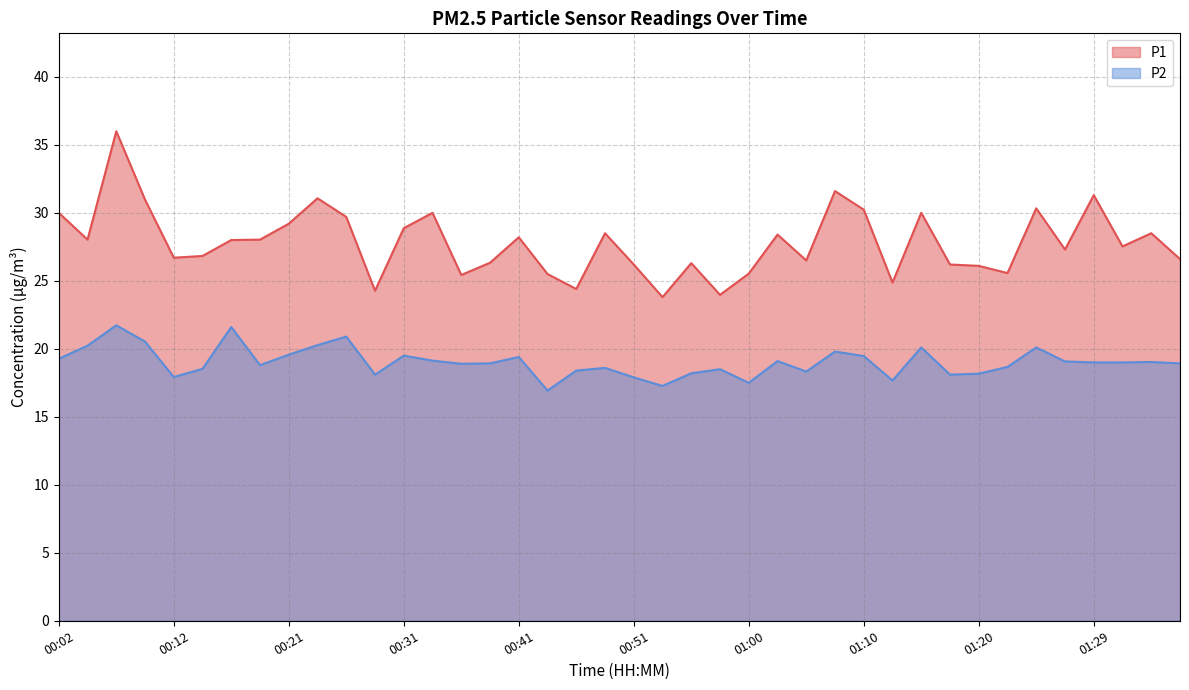

Reading left to right, transcribe all the data shown in this chart.

P1: 00:02=30.0	00:04=28.0	00:07=36.0	00:09=31.0	00:12=26.7	00:14=26.8	00:16=28.0	00:19=28.0	00:21=29.2	00:24=31.1	00:26=29.7	00:29=24.3	00:31=28.9	00:34=30.0	00:36=25.4	00:38=26.3	00:41=28.2	00:43=25.5	00:46=24.4	00:48=28.5	00:51=26.2	00:53=23.8	00:55=26.3	00:58=24.0	01:00=25.5	01:03=28.4	01:05=26.5	01:08=31.6	01:10=30.2	01:12=24.9	01:15=30.0	01:17=26.2	01:20=26.1	01:22=25.6	01:25=30.3	01:27=27.3	01:29=31.3	01:32=27.5	01:34=28.5	01:37=26.6
P2: 00:02=19.3	00:04=20.2	00:07=21.7	00:09=20.5	00:12=17.9	00:14=18.5	00:16=21.6	00:19=18.8	00:21=19.6	00:24=20.3	00:26=20.9	00:29=18.1	00:31=19.5	00:34=19.1	00:36=18.9	00:38=18.9	00:41=19.4	00:43=16.9	00:46=18.4	00:48=18.6	00:51=17.9	00:53=17.3	00:55=18.2	00:58=18.5	01:00=17.5	01:03=19.1	01:05=18.3	01:08=19.8	01:10=19.5	01:12=17.7	01:15=20.1	01:17=18.1	01:20=18.2	01:22=18.7	01:25=20.1	01:27=19.1	01:29=19.0	01:32=19.0	01:34=19.0	01:37=18.9